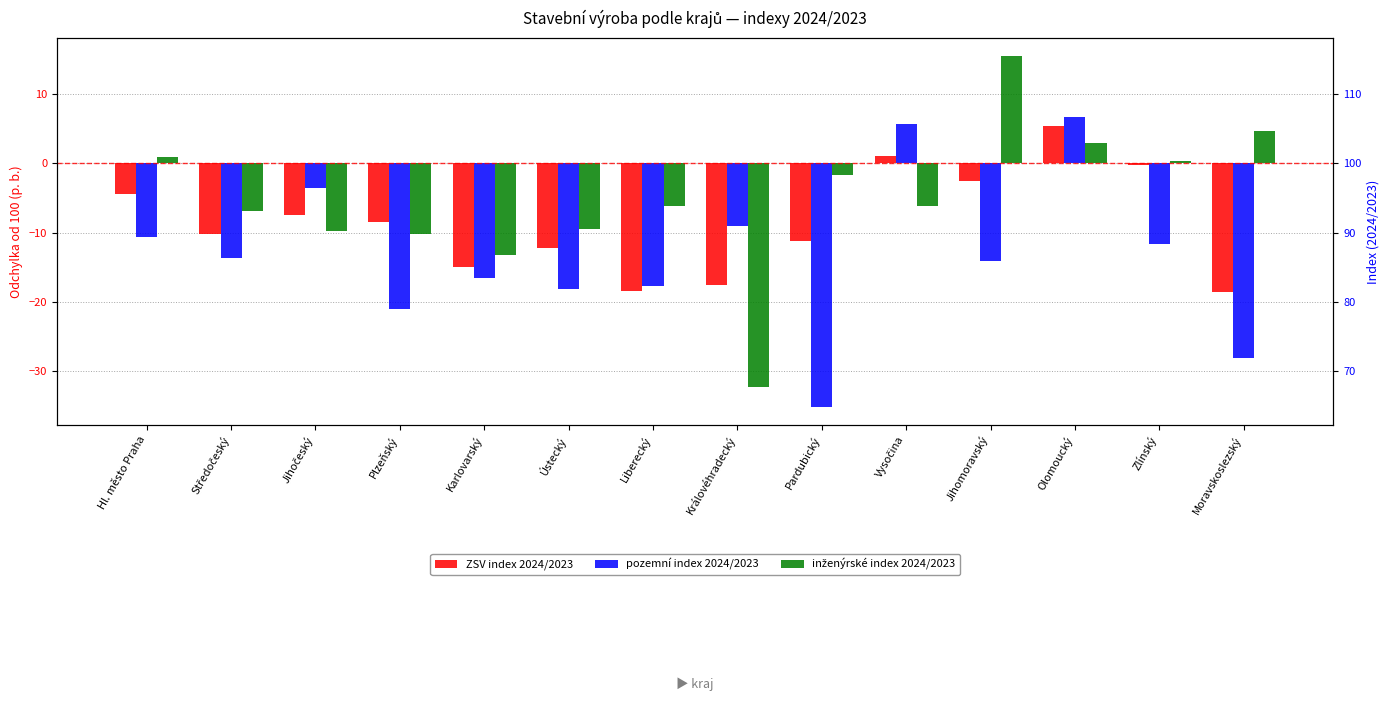

What is the label of the 4th bar from the right?

Jihomoravský